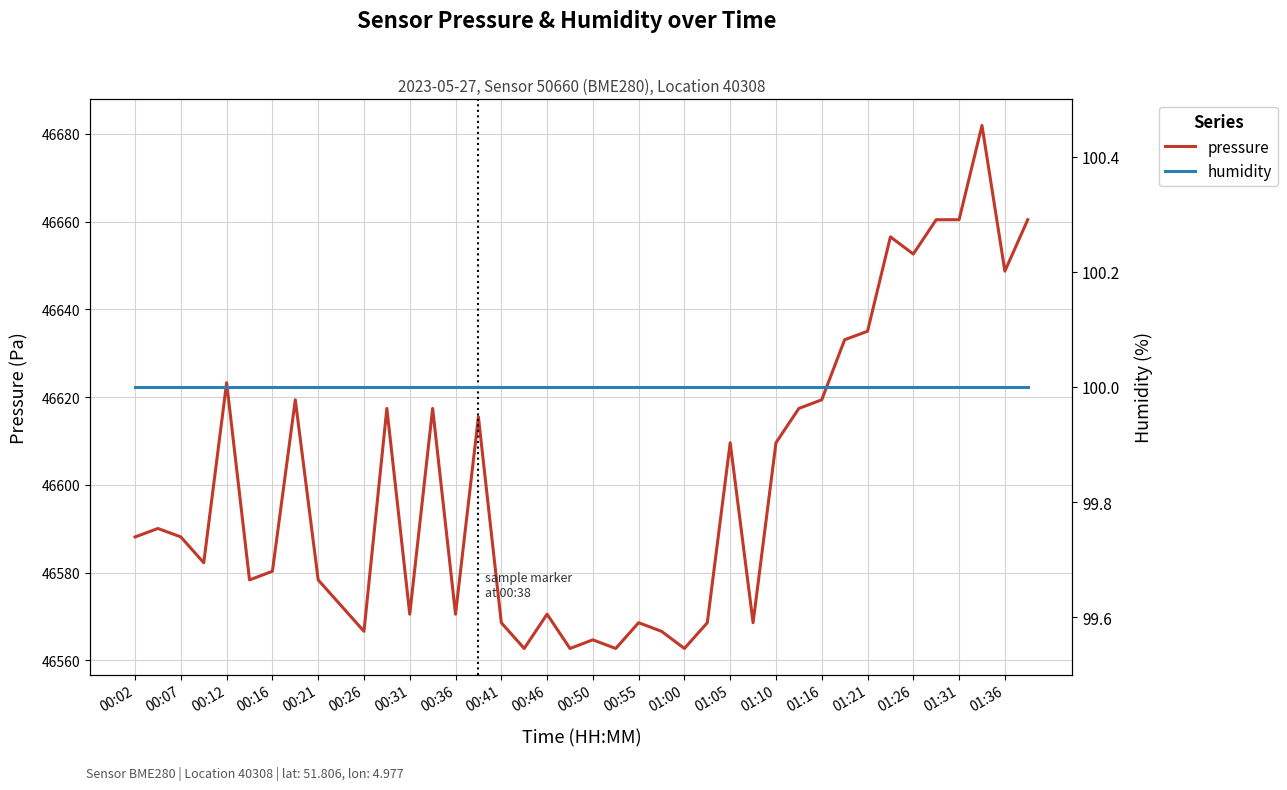

What is the minimum value for pressure?

46562.7